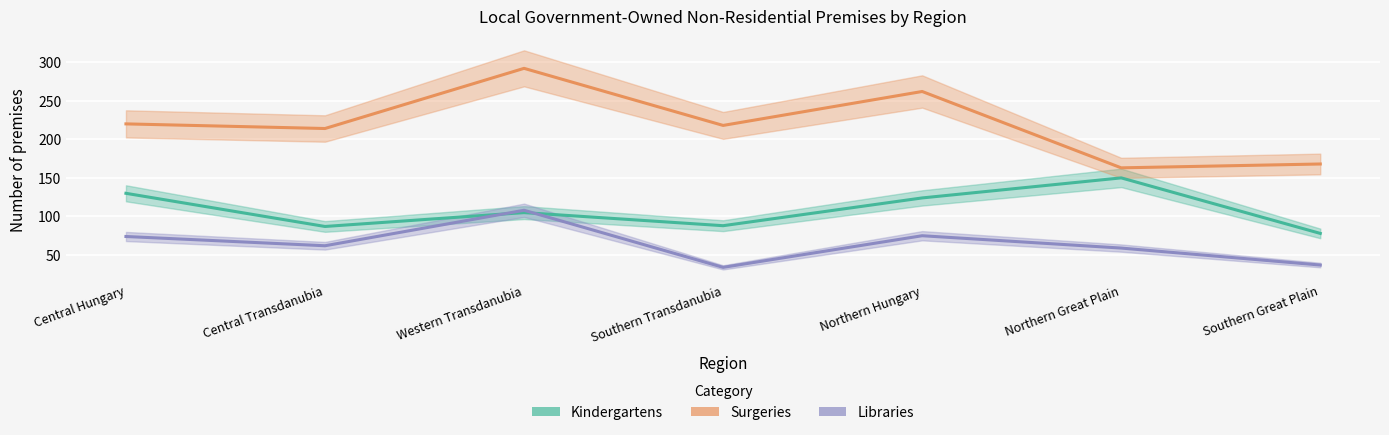

Where do Libraries and Kindergartens first cross each other?

Central Transdanubia and Western Transdanubia